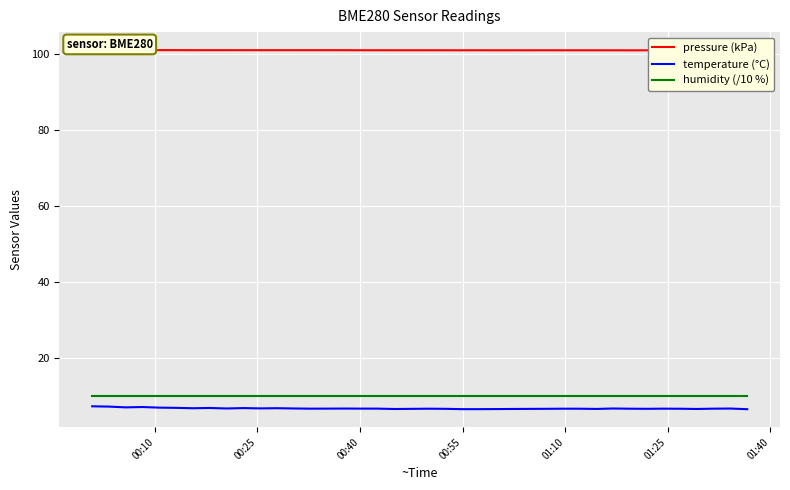

The value of pressure (kPa) at 01:40 is 100.9. True or false?

True